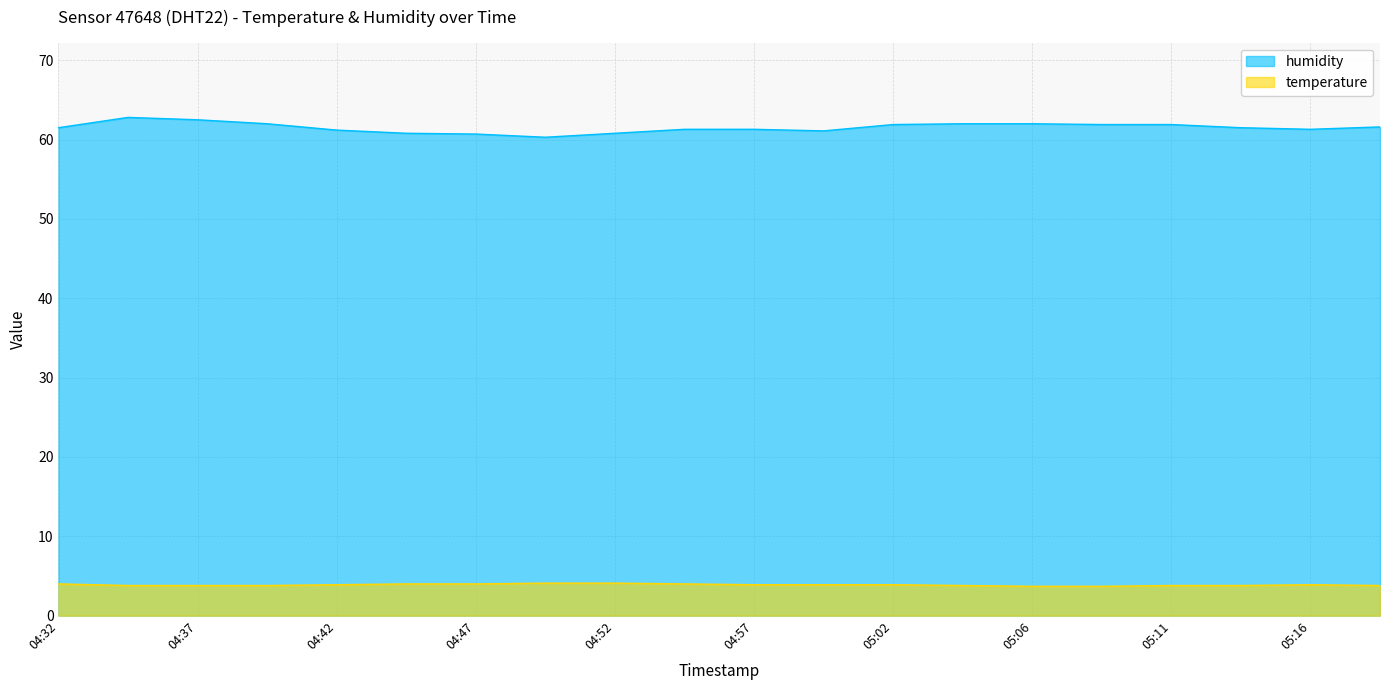

What is the minimum value for humidity?

60.3